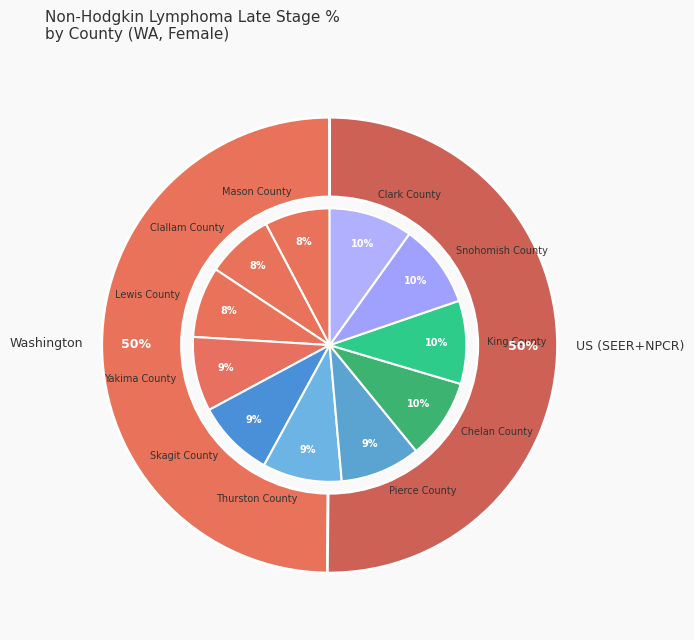

What is the smallest slice in the pie chart?

Mason County